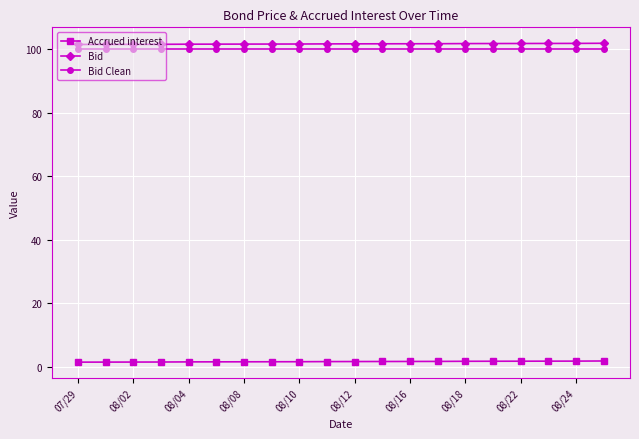

What is the average value of the Accrued interest series?

1.6